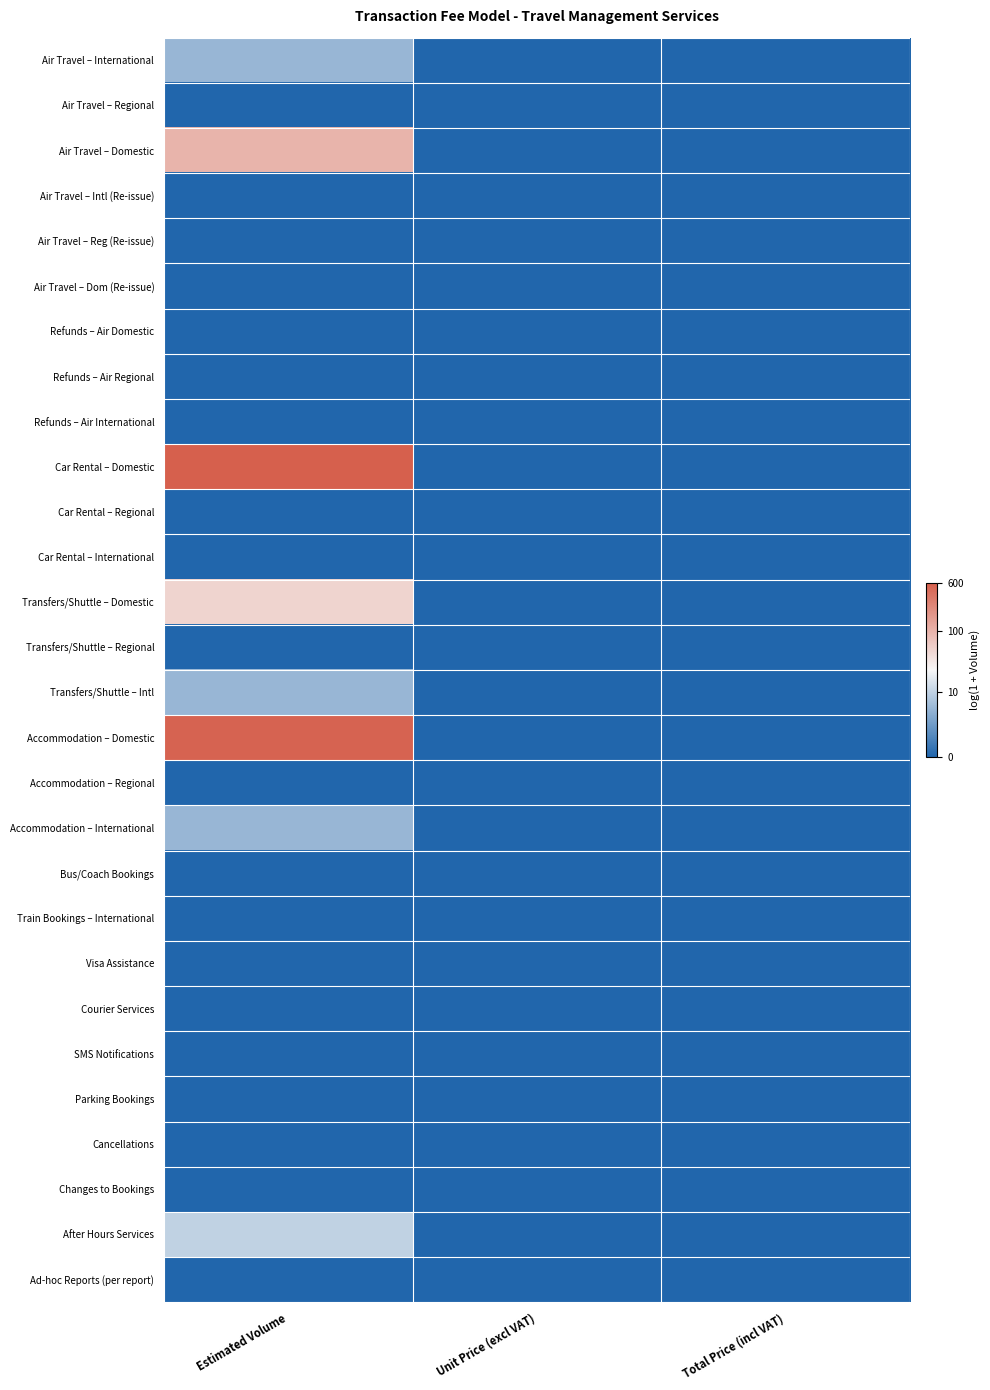

What is the total value across all series at Estimated Volume?

29.0